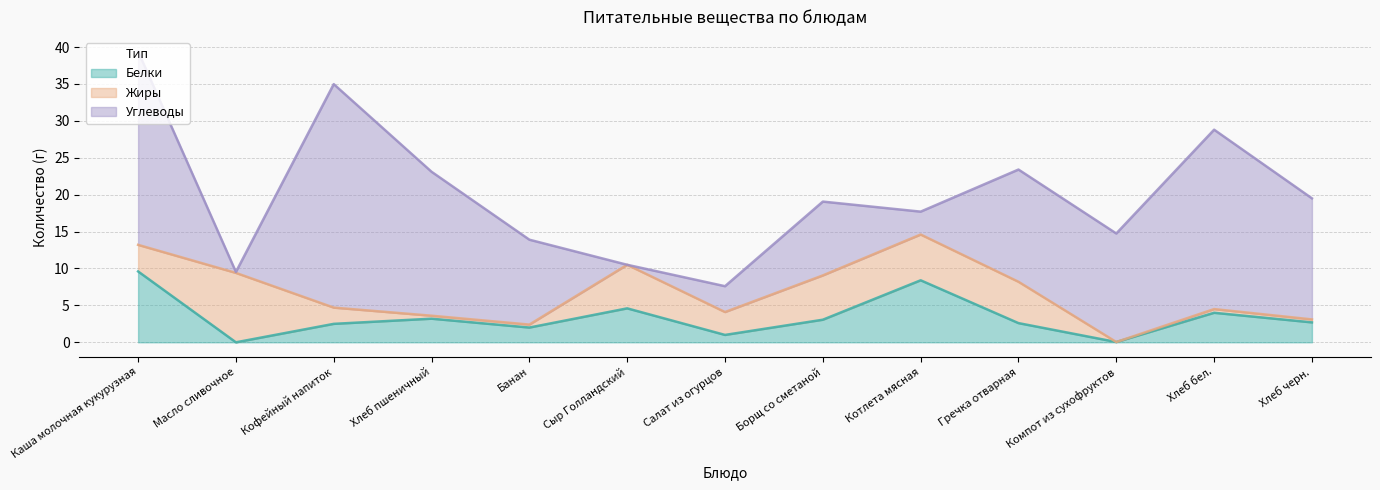

Where do Жиры and Белки first cross each other?

Каша молочная кукурузная and Масло сливочное